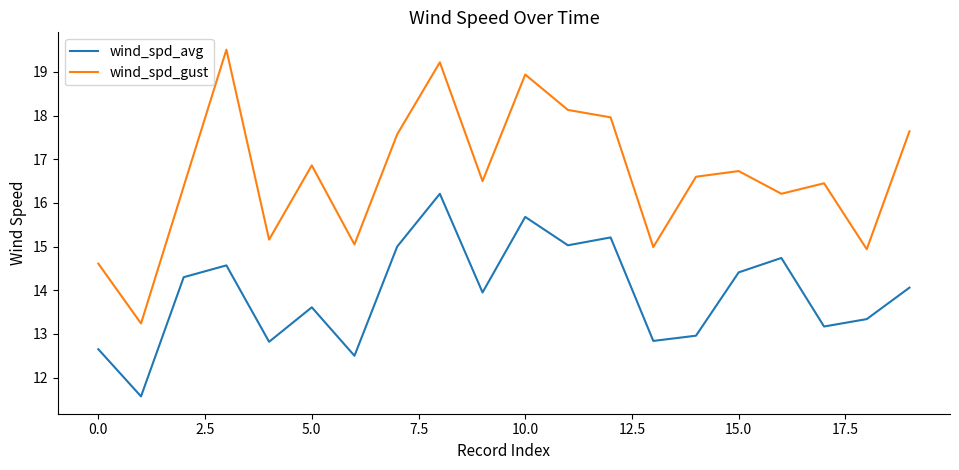

True or false: wind_spd_gust and wind_spd_avg cross at least once.

False